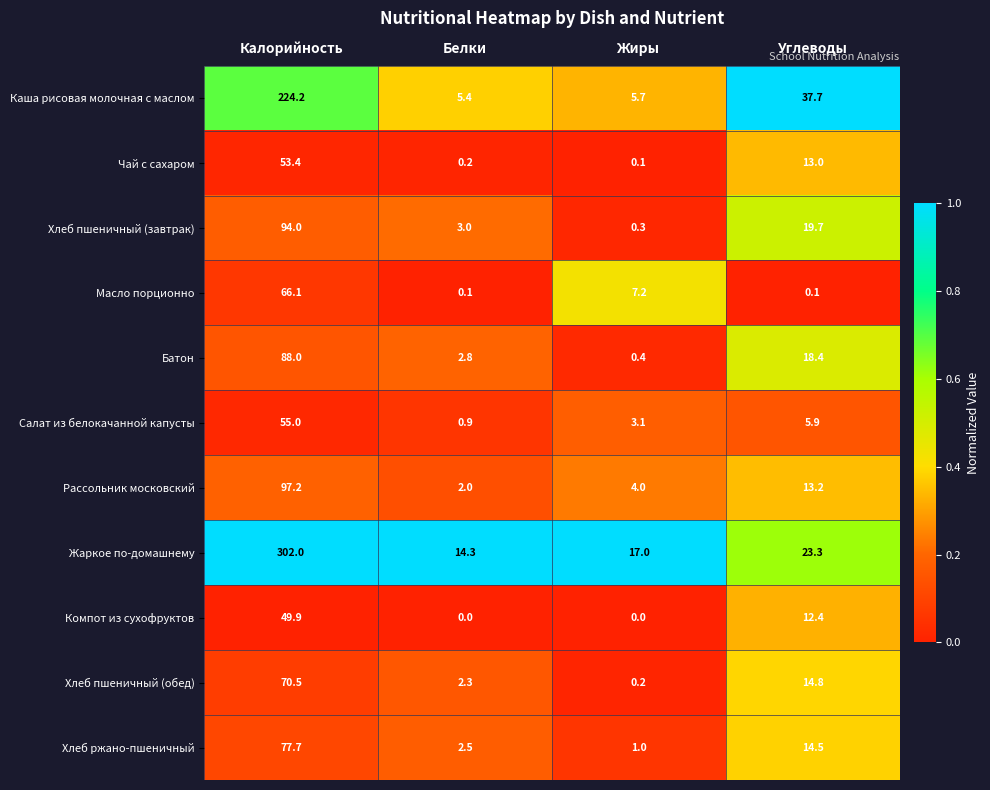

What is the maximum value for Салат из белокачанной капусты?

55.0